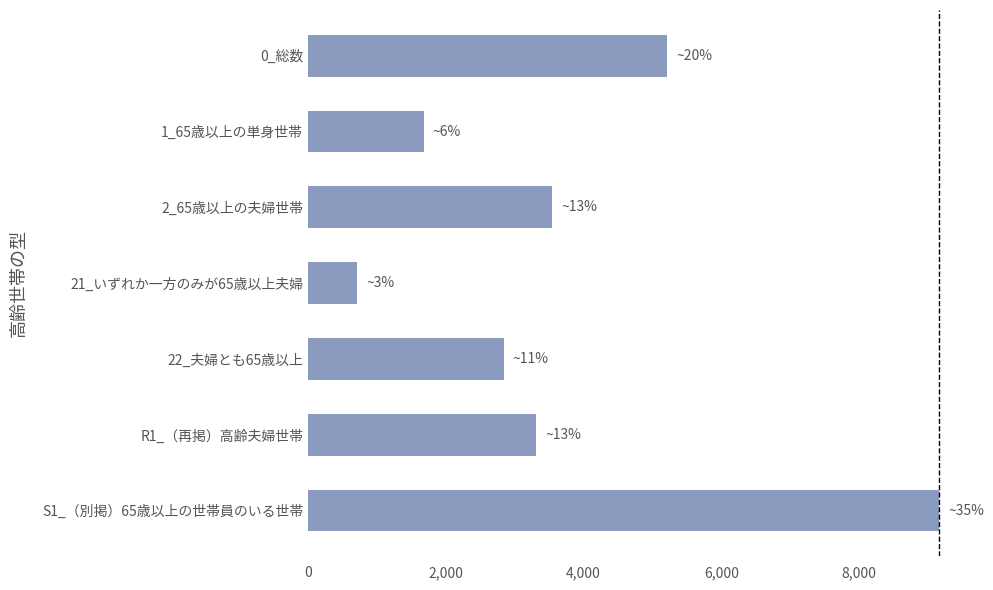

Reading bottom to top, transcribe all the data shown in this chart.

S1_（別掲）65歳以上の世帯員のいる世帯=9160	R1_（再掲）高齢夫婦世帯=3310	22_夫婦とも65歳以上=2840	21_いずれか一方のみが65歳以上夫婦=710	2_65歳以上の夫婦世帯=3550	1_65歳以上の単身世帯=1680	0_総数=5220